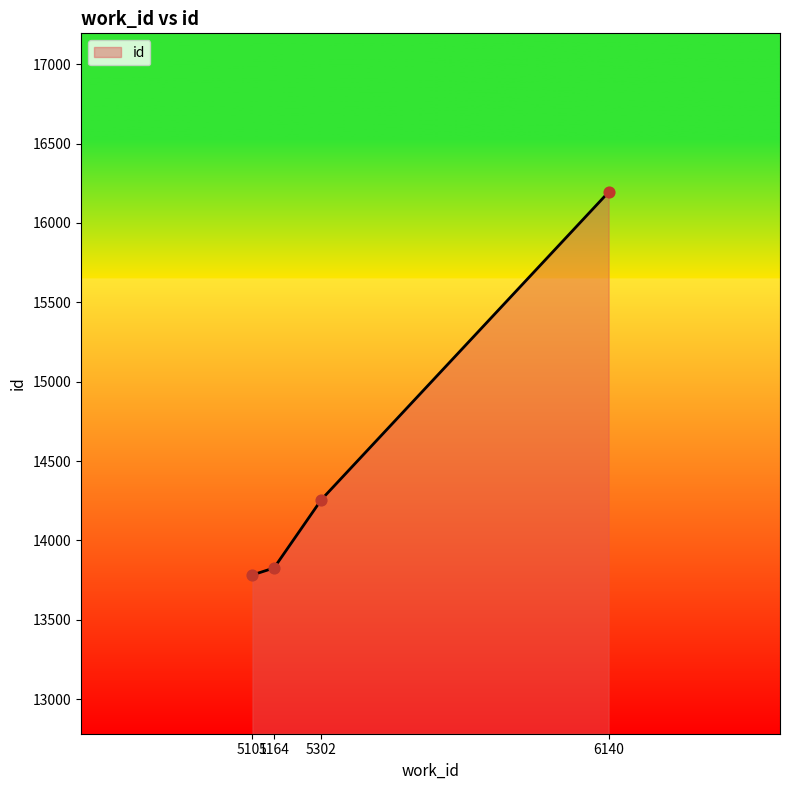

What is the change in value from 5302 to 6140?

+1937